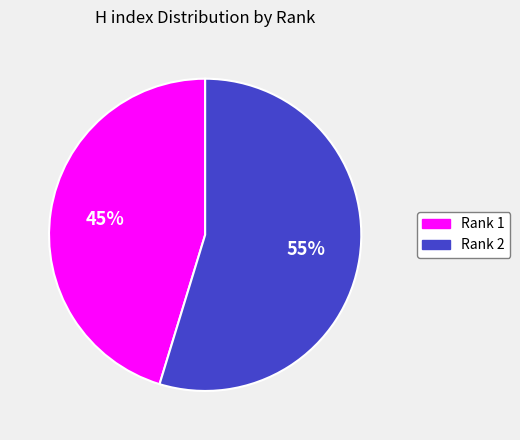

True or false: Rank 1 accounts for 38% of the total.

False